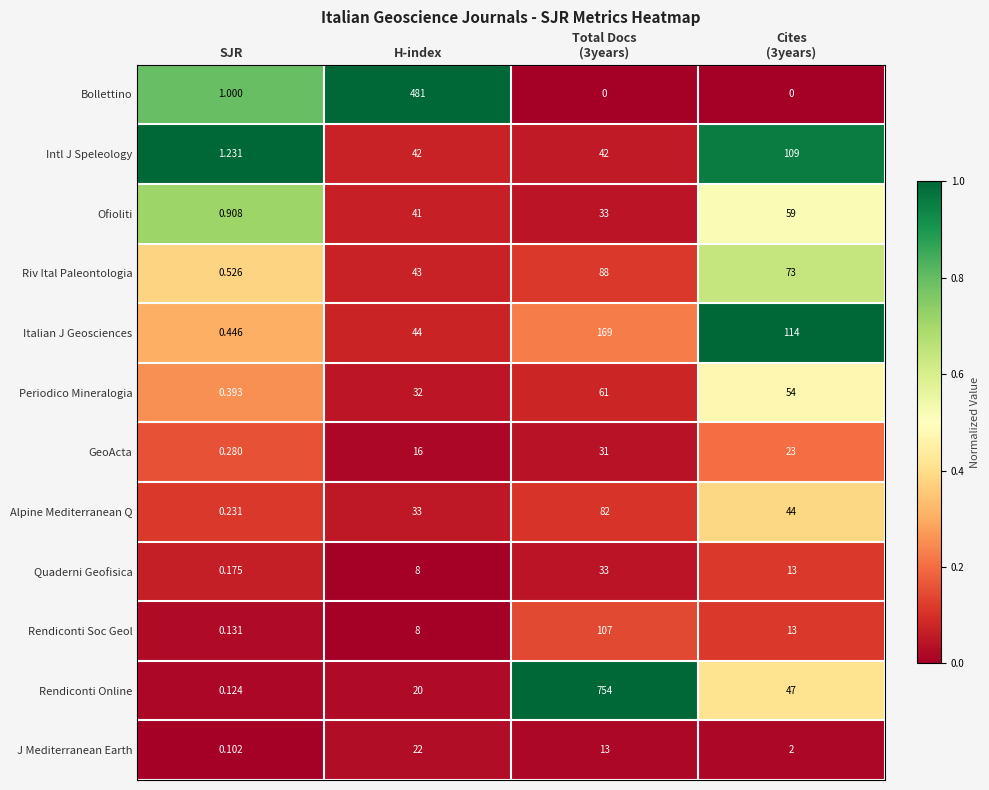

Which series has the largest range (max minus min)?

Rendiconti Online